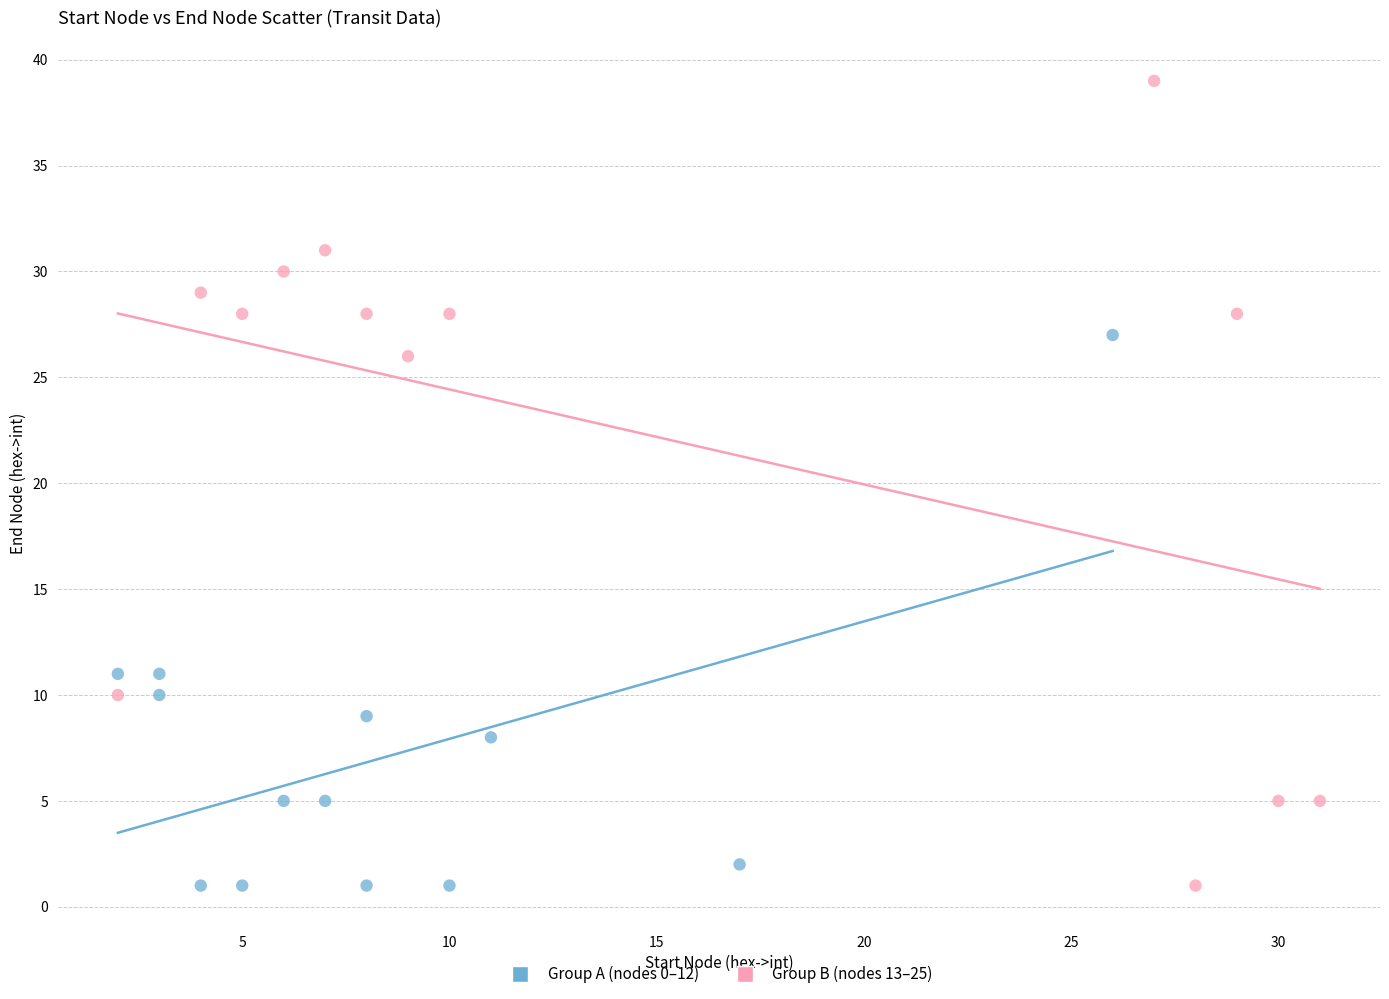

Which series has the widest spread of Y values?

Group B (nodes 13–25)